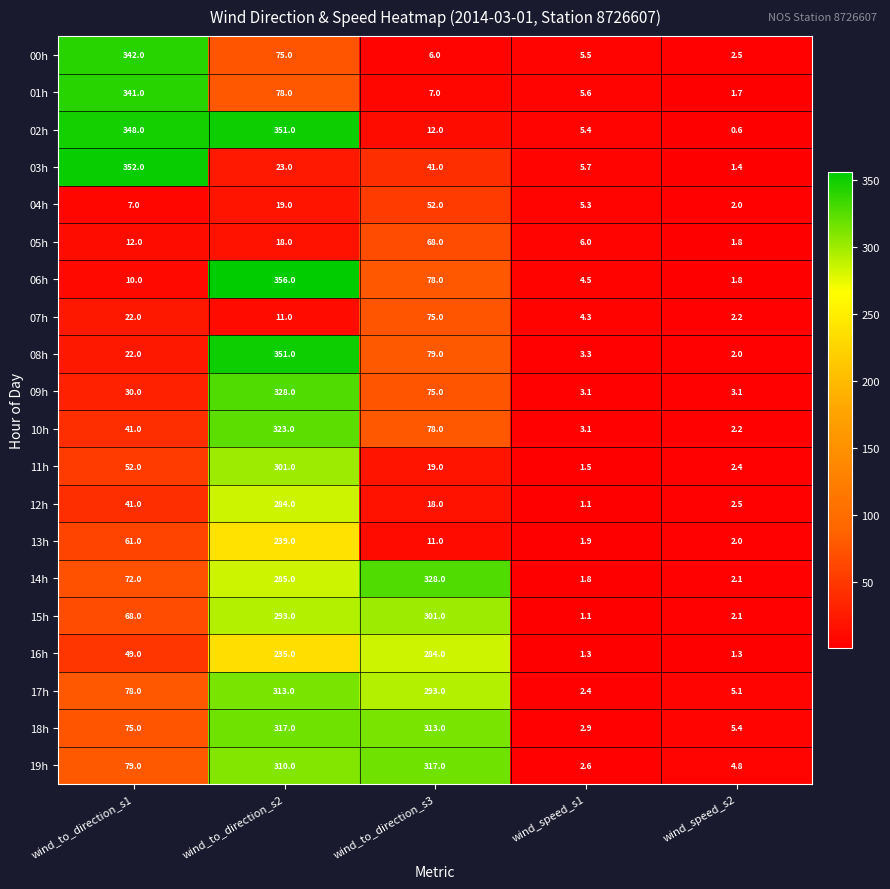

Between wind_to_direction_s2 and wind_speed_s2, which series saw the biggest shift?

06h